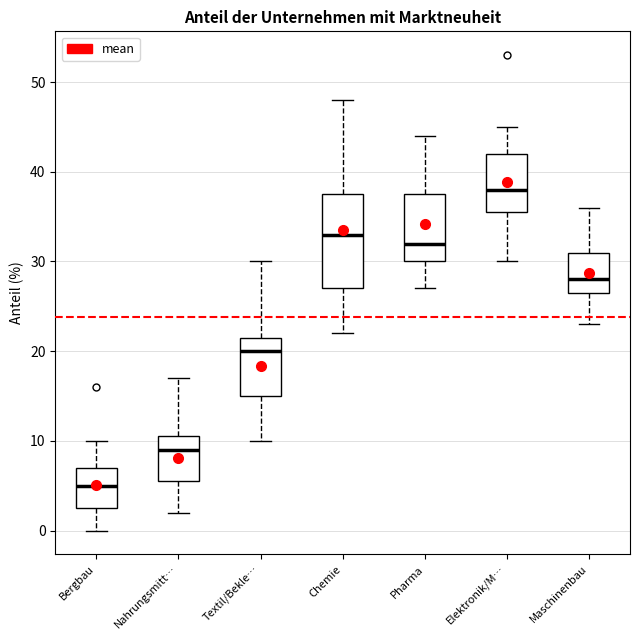

Which box is the tallest, from its lower edge to its upper edge?

Chemie